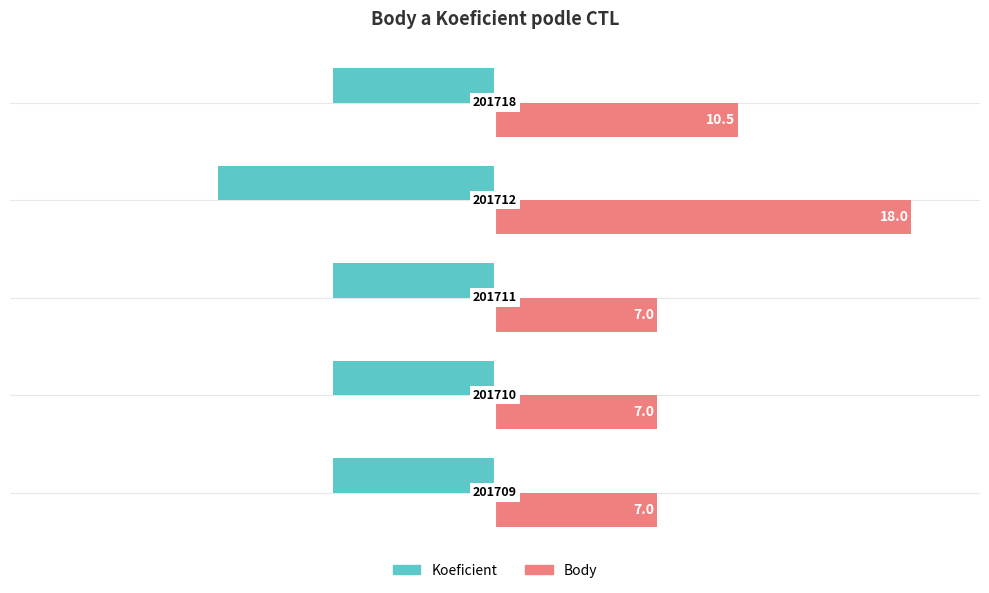

Which series has the largest total across all categories?

Body